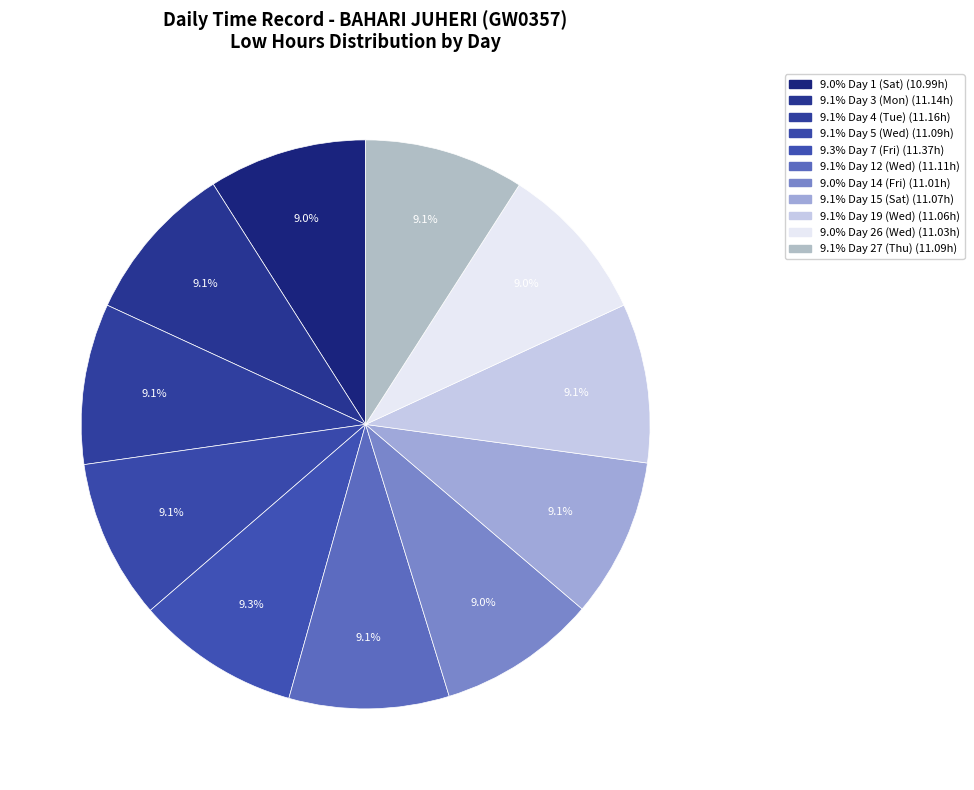

Does any single category account for the majority?

No